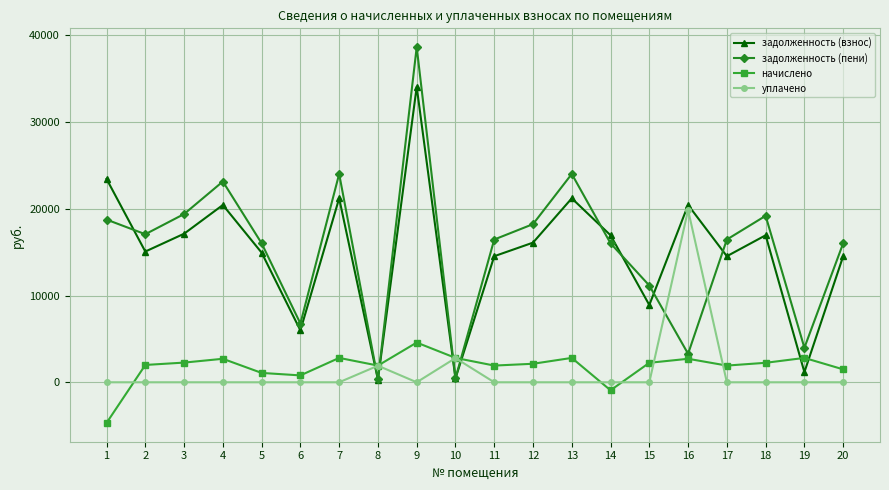

What is the difference between the highest and lowest values at 16?

17733.3